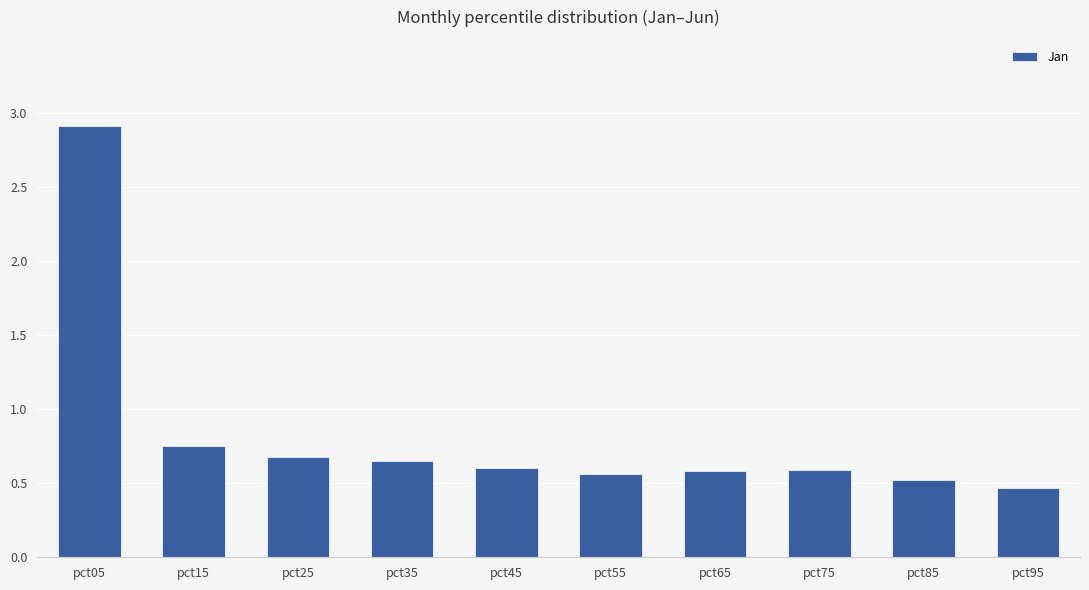

What is the value of the 9th bar from the left?

0.5